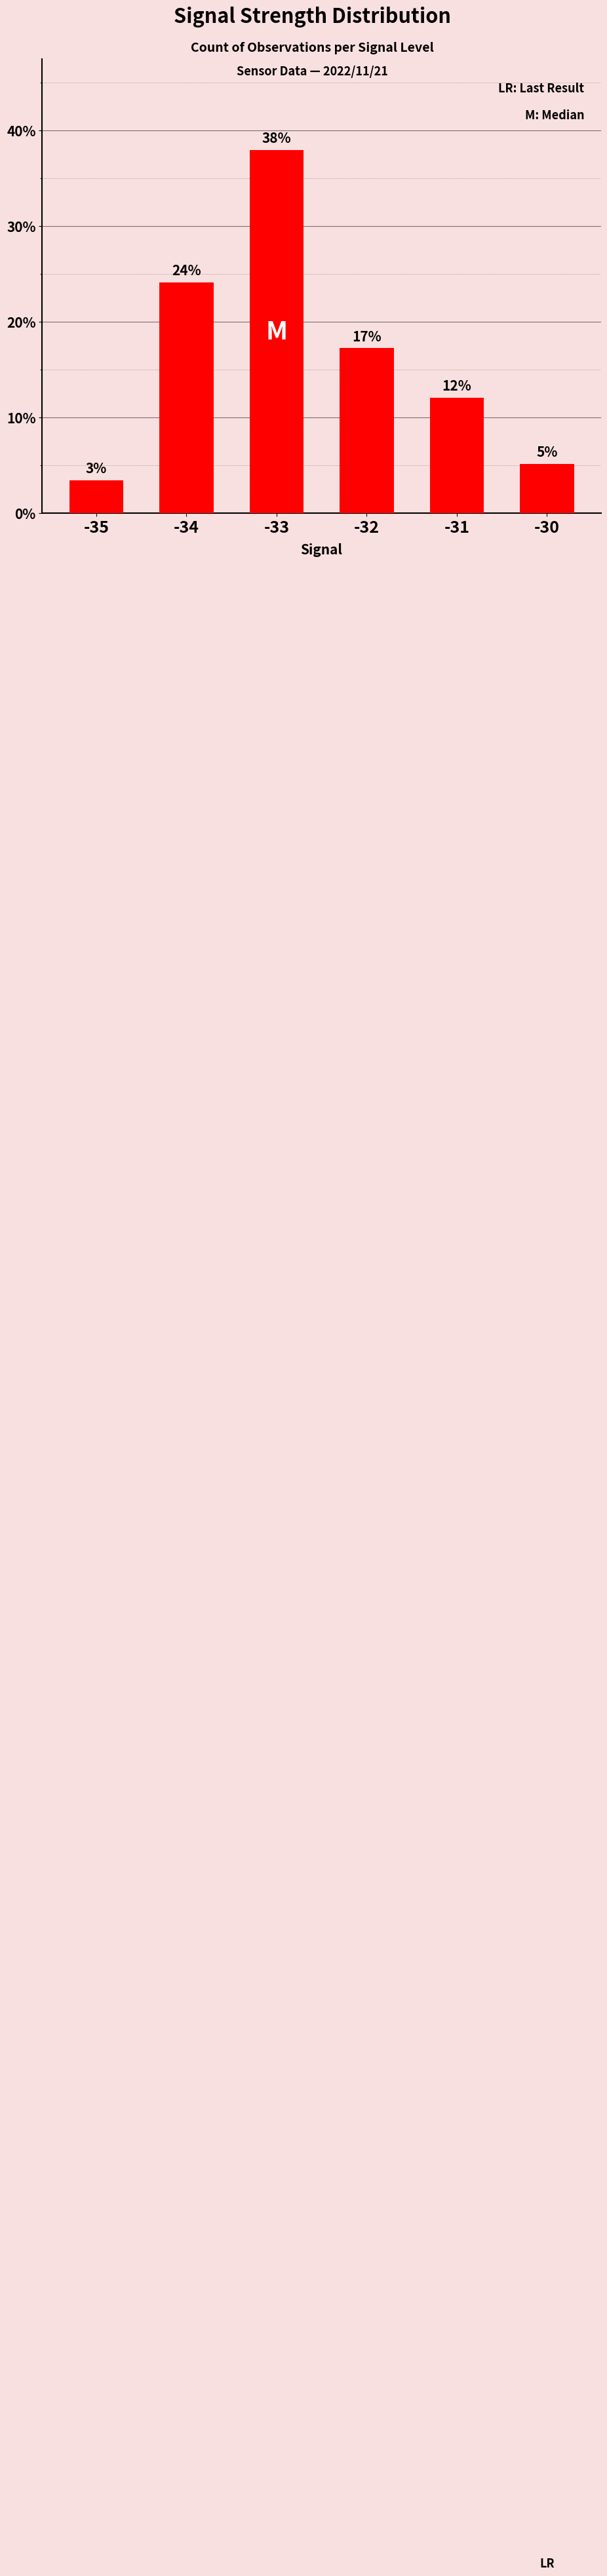

Rank the categories by value from highest to lowest.

-33, -34, -32, -31, -30, -35